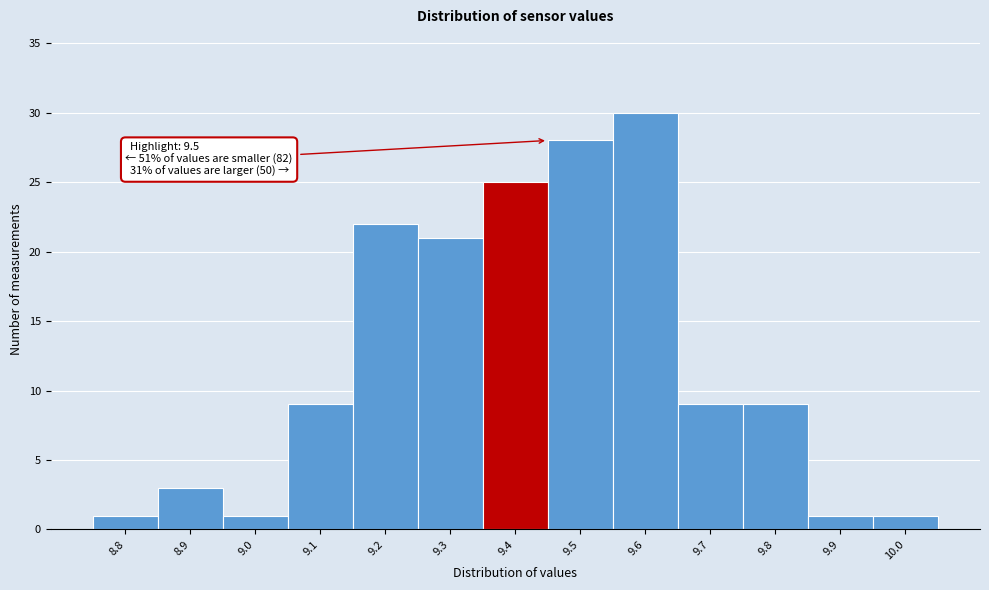

Reading right to left, extract all data points from this chart.

10.0=1	9.9=1	9.8=9	9.7=9	9.6=30	9.5=28	9.4=25	9.3=21	9.2=22	9.1=9	9.0=1	8.9=3	8.8=1